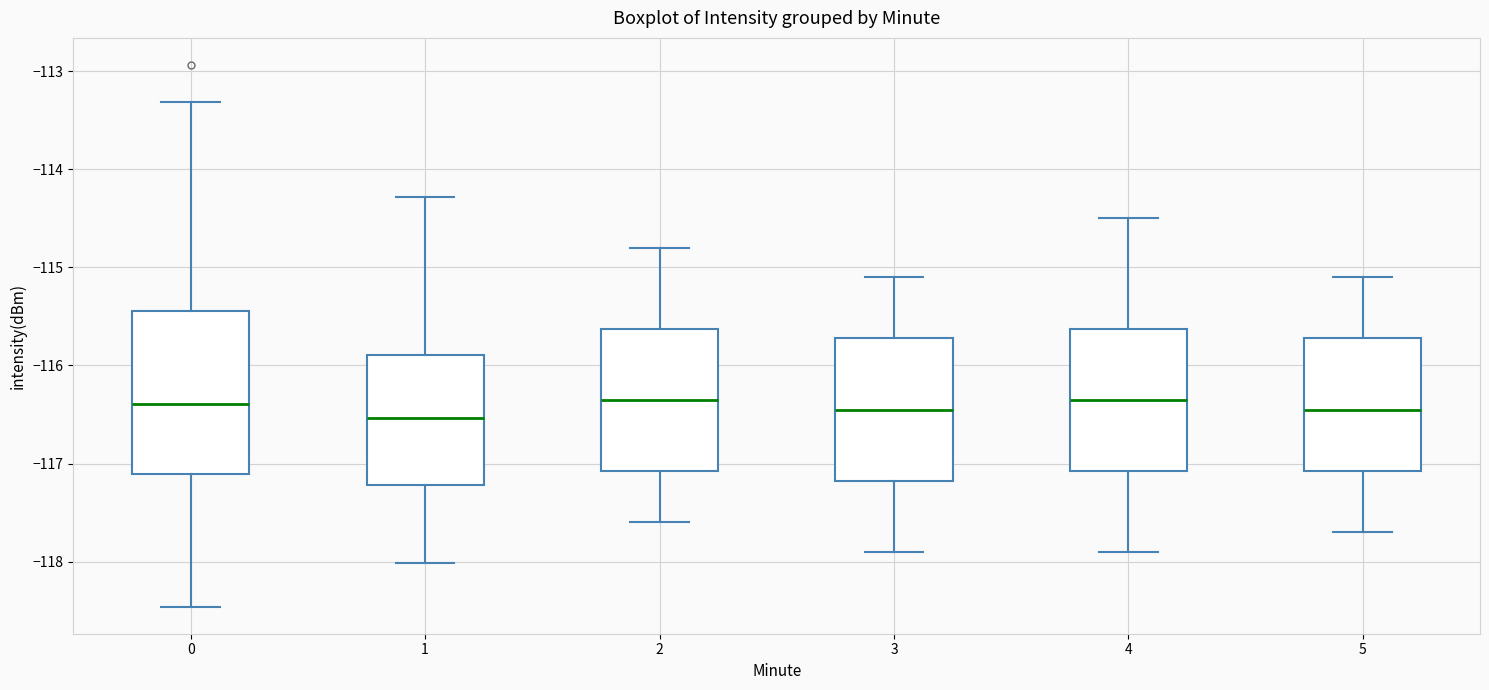

Reading left to right, read every box against the y-axis: the position of its median line, the range the box covers, and the ends of its whiskers. The values are not printed on the chart, so give them approximately, as read against the axis.

0: median -116.4, box -117.1 to -115.4, whiskers -118.5 to -113.3
1: median -116.5, box -117.2 to -115.9, whiskers -118.0 to -114.3
2: median -116.3, box -117.1 to -115.6, whiskers -117.6 to -114.8
3: median -116.4, box -117.2 to -115.7, whiskers -117.9 to -115.1
4: median -116.3, box -117.1 to -115.6, whiskers -117.9 to -114.5
5: median -116.4, box -117.1 to -115.7, whiskers -117.7 to -115.1